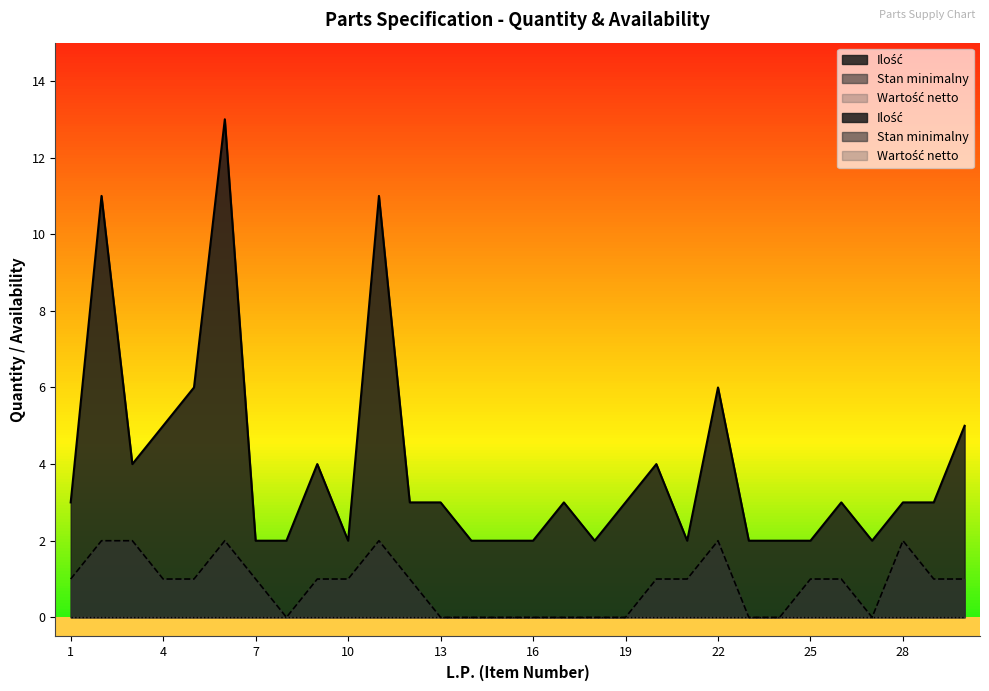

What is the total value across all series at 14?

2